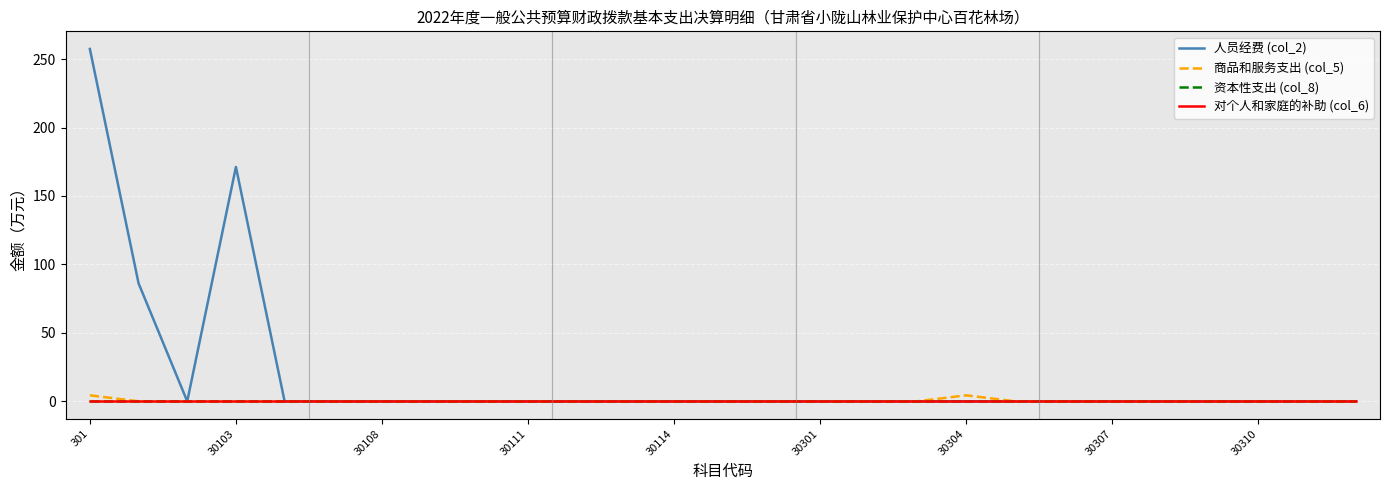

True or false: 对个人和家庭的补助 (col_6) and 人员经费 (col_2) intersect in this chart.

False